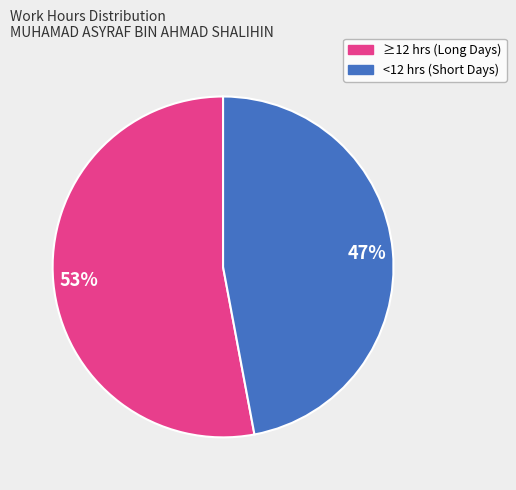

Is there a majority slice in this chart?

Yes